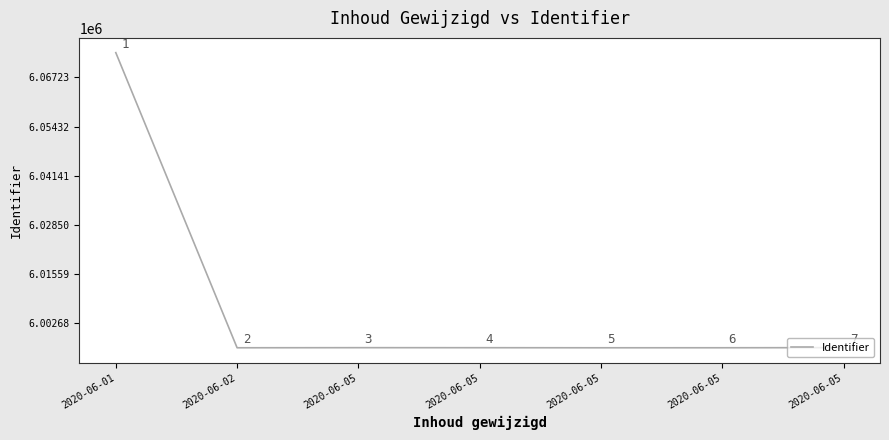

Rank the categories by value from highest to lowest.

2020-06-01, 2020-06-05, 2020-06-05, 2020-06-05, 2020-06-05, 2020-06-02, 2020-06-05